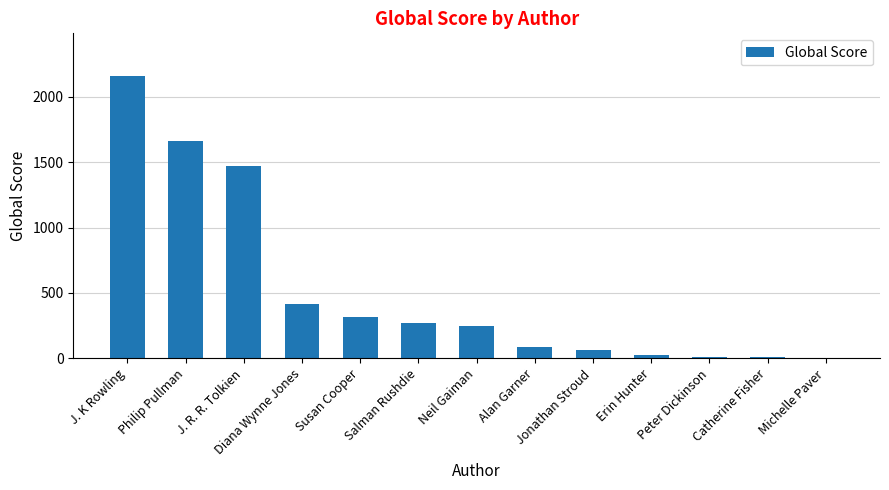

True or false: the data shows 105 at Susan Cooper.

False